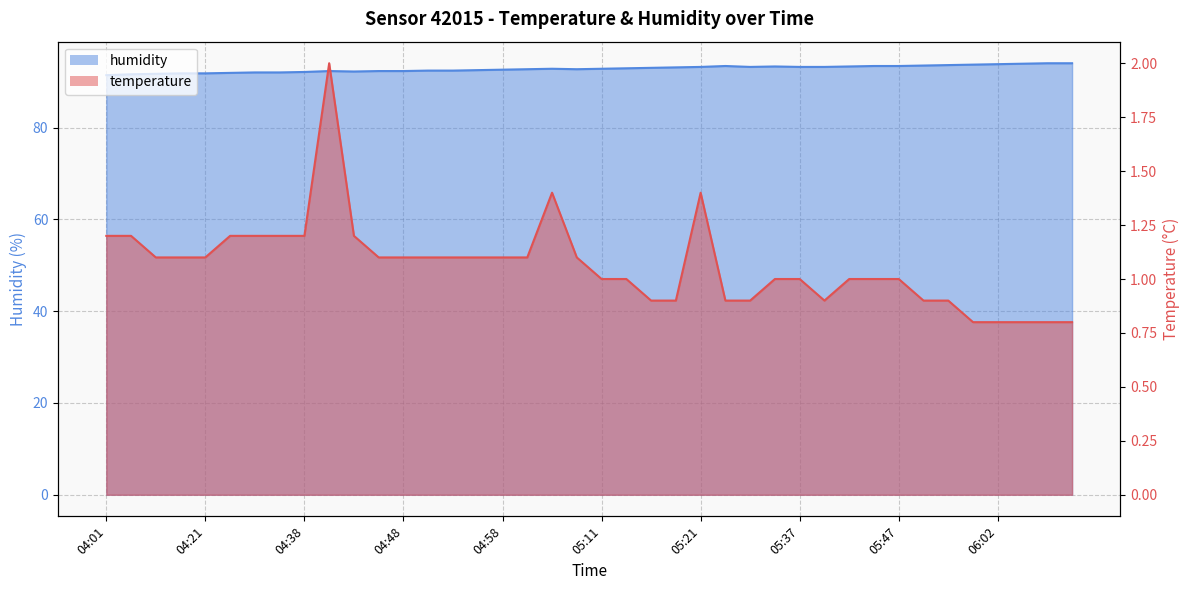

How many interior local valleys does the humidity series have?

3